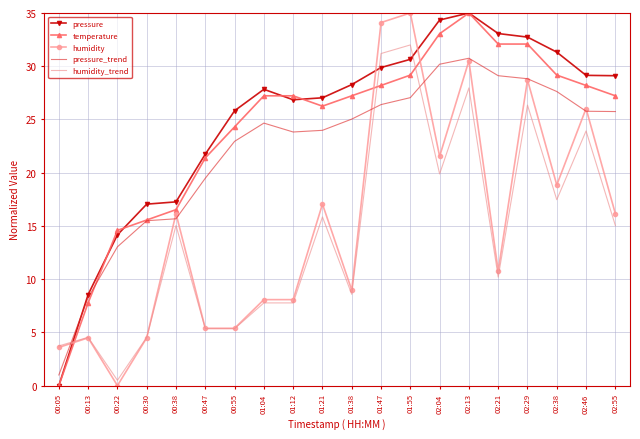

What is the lowest value of the pressure_trend series?

1.0